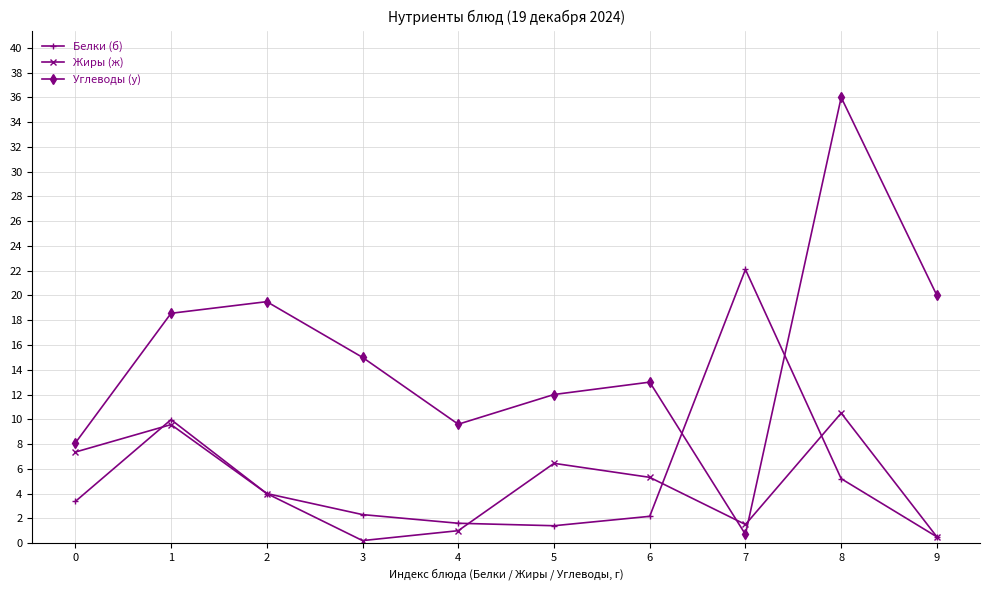

Where is Жиры (ж) nearest to the value 5?

6